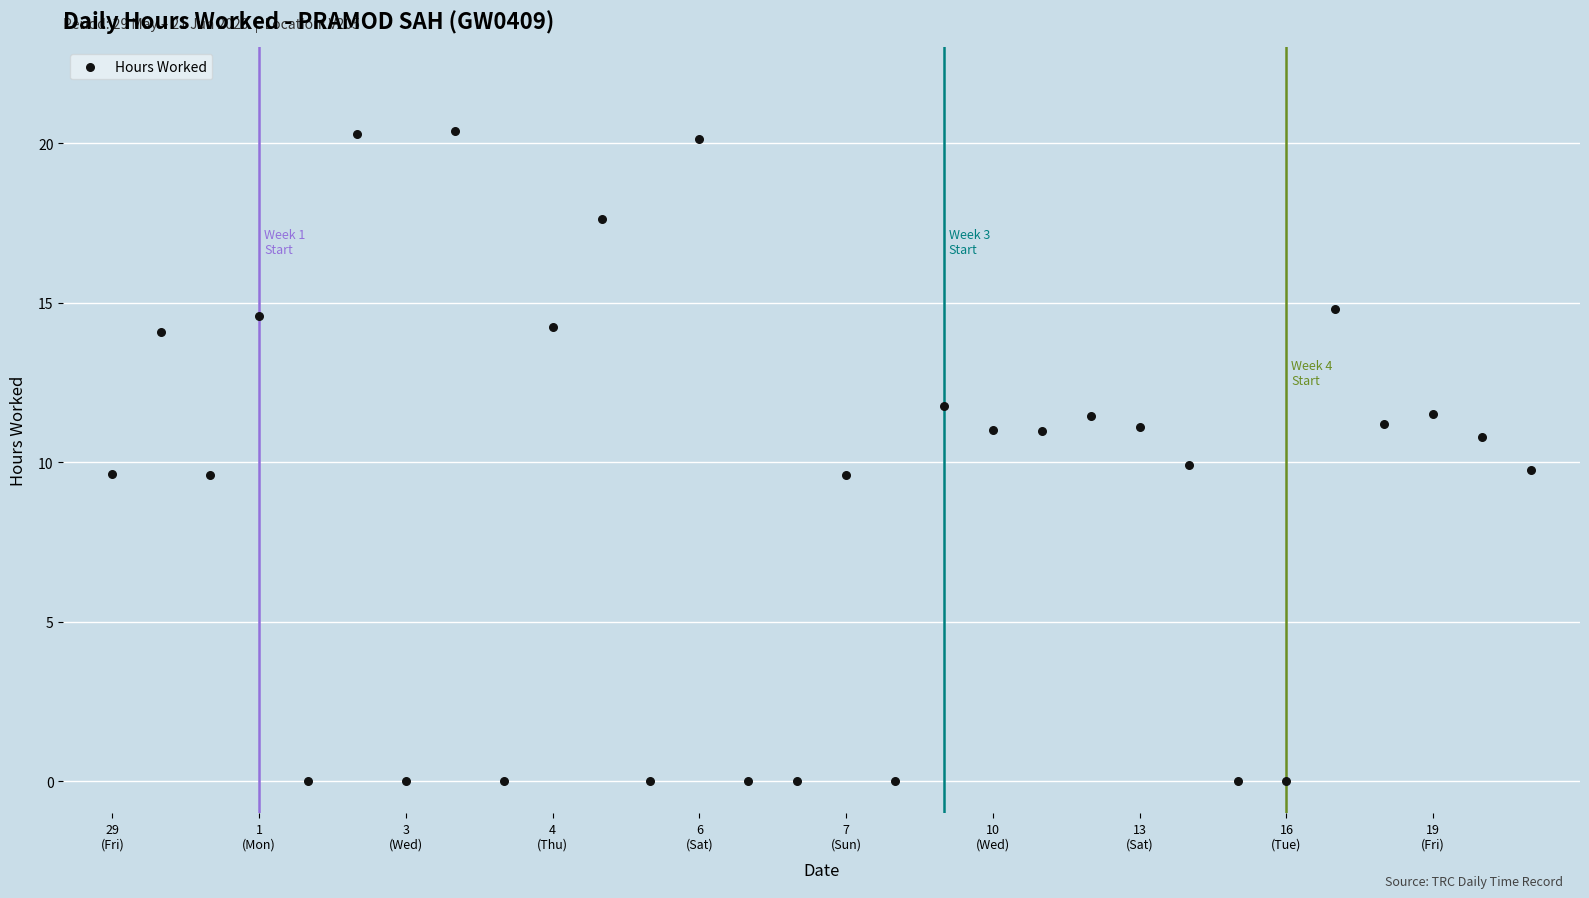

What is the range of Y values (max minus min)?

20.4